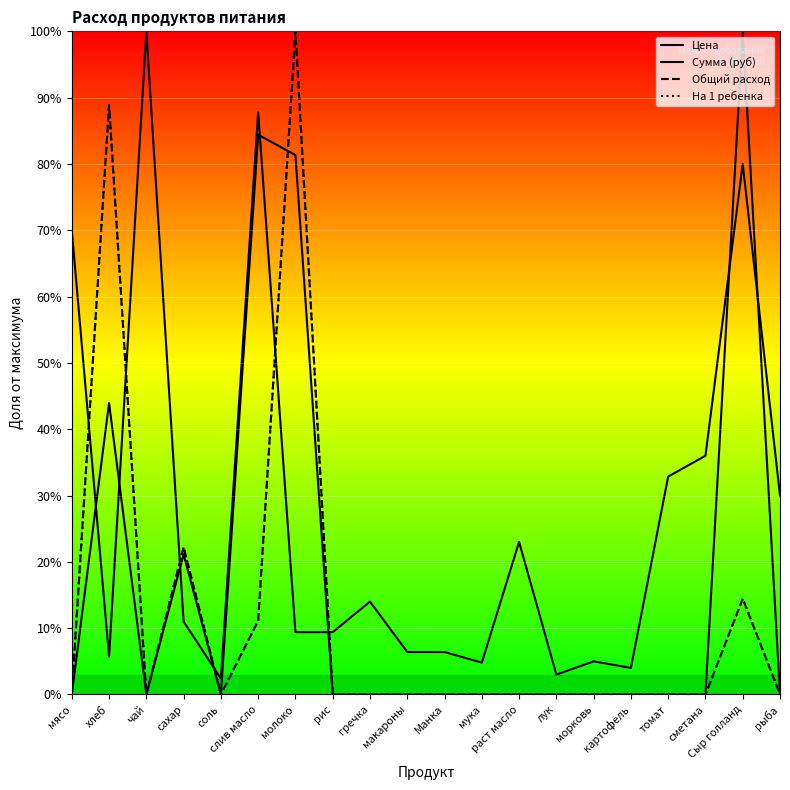

True or false: На 1 ребенка and Сумма (руб) cross at least once.

True